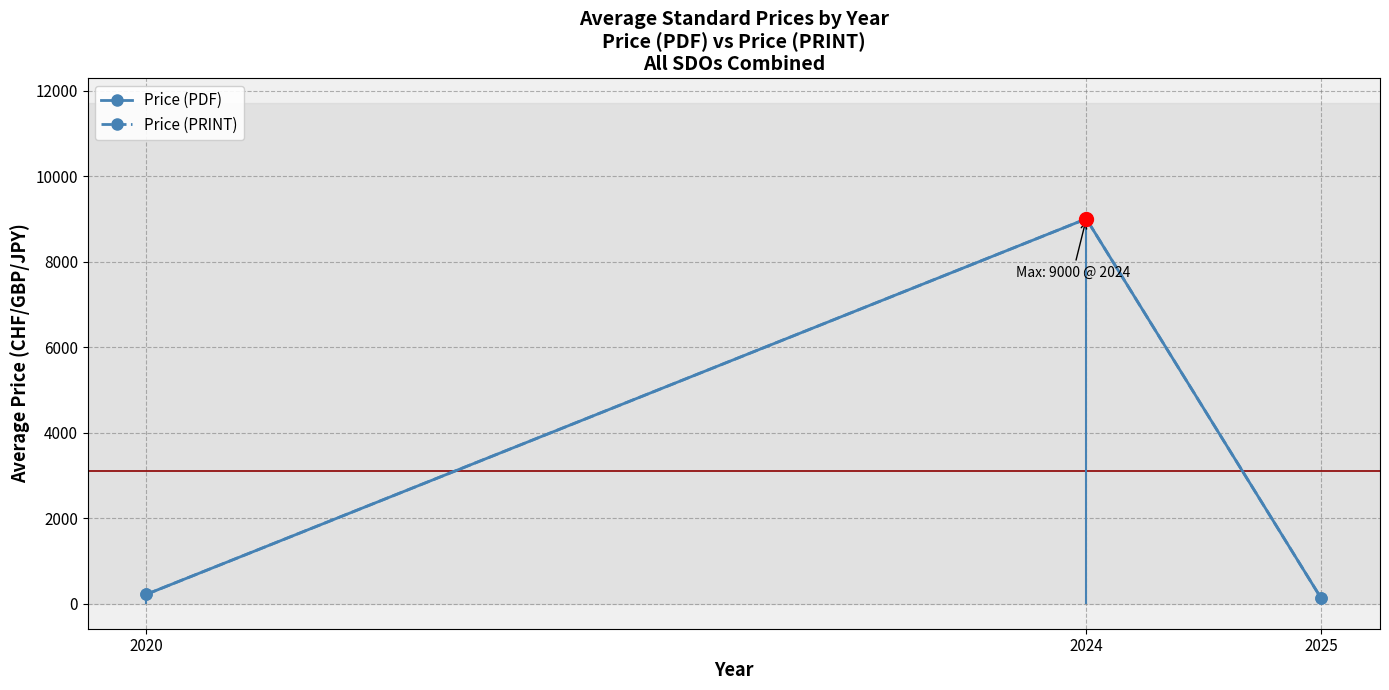

Which series reaches the minimum Y coordinate?

Price (PDF)